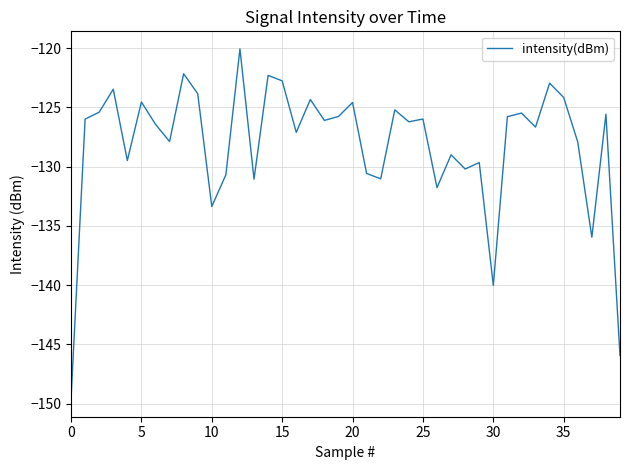

Does the chart display data point markers on the line(s)?

No